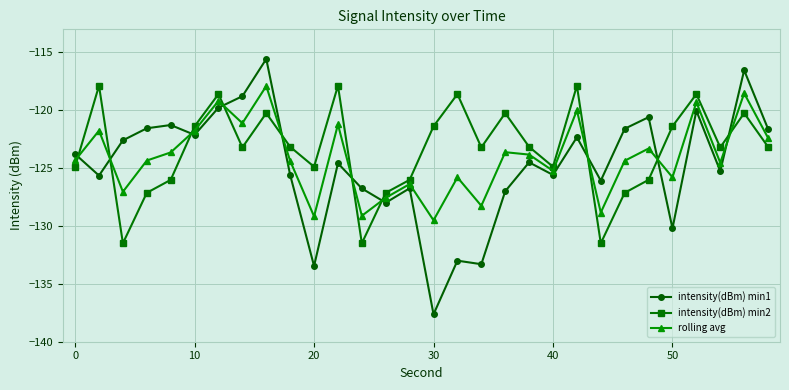

What is the difference between the maximum and minimum values in the rolling avg series?

11.6